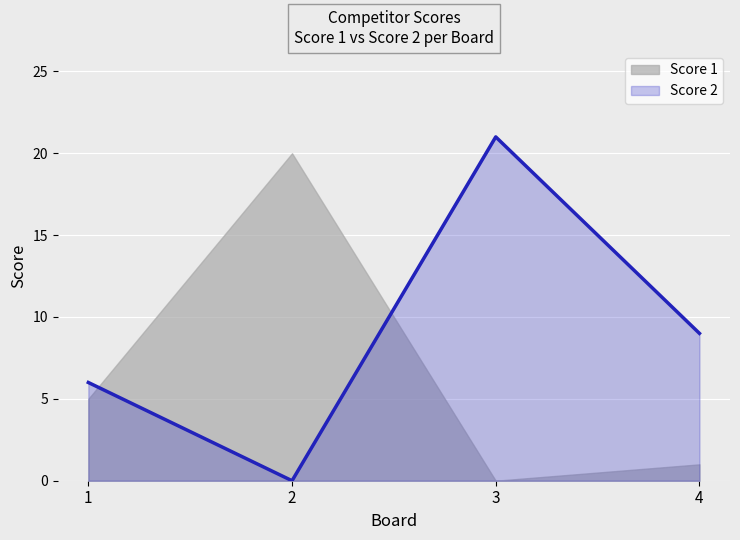

Rank the categories by value from lowest to highest.

2, 1, 4, 3